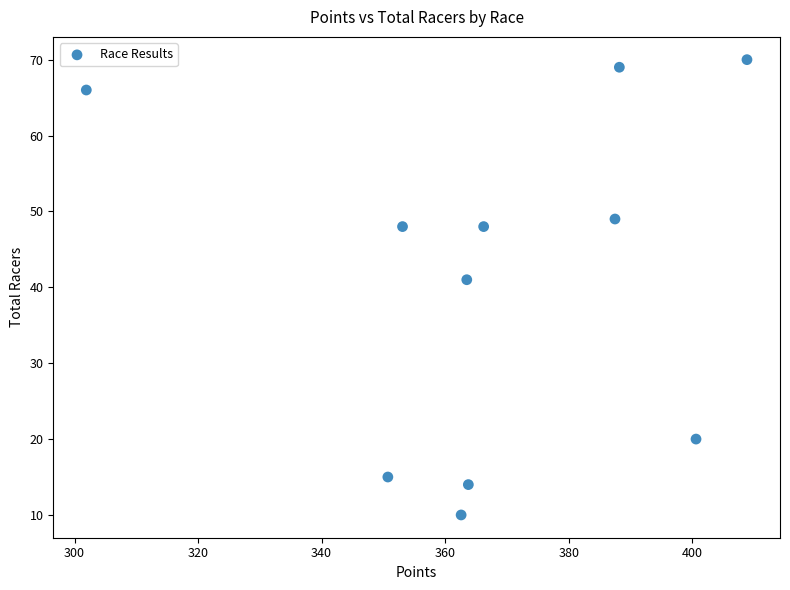

What is the range of Y values (max minus min)?

60